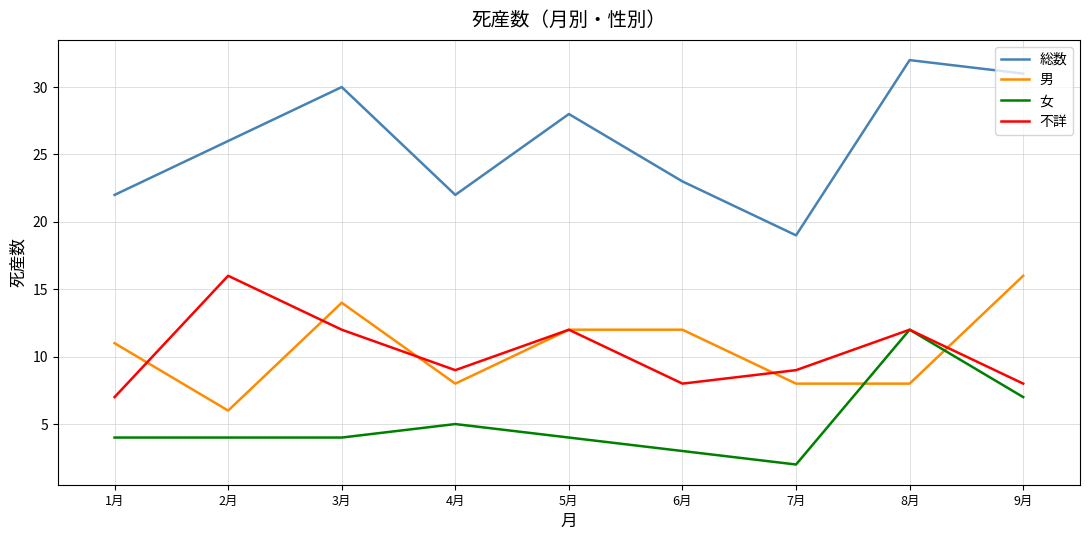

At which category does the chart reach its peak across all series?

8月